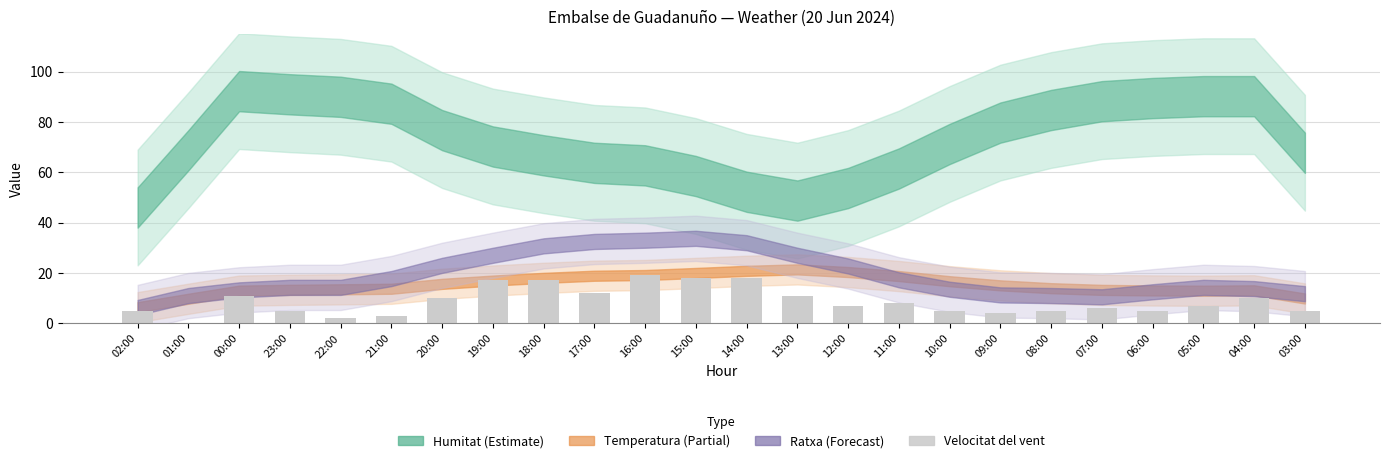

Are the bars grouped side by side (vs. stacked)?

No